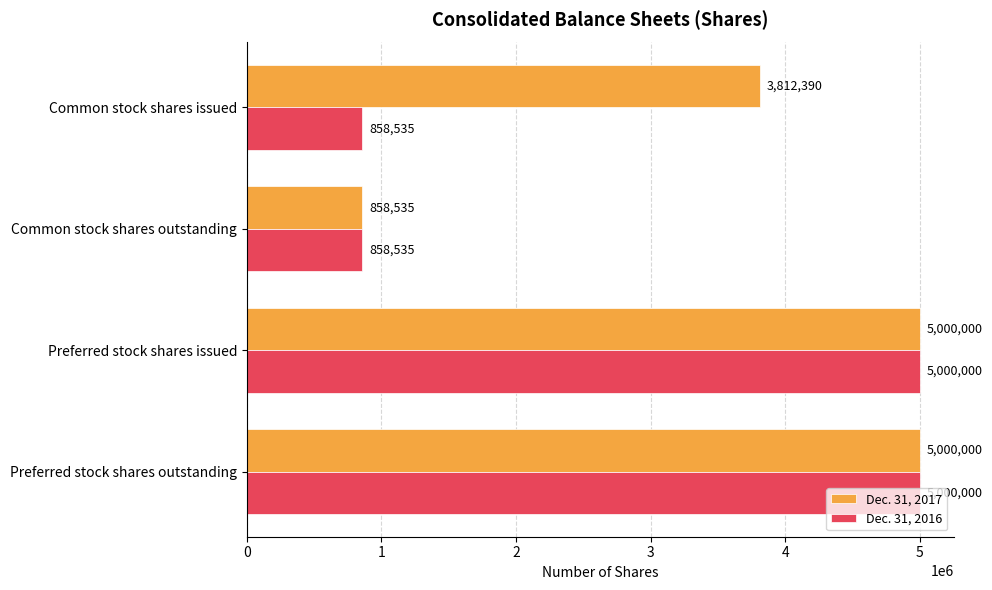

List the series in order of their overall mean, lowest first.

Dec. 31, 2016, Dec. 31, 2017